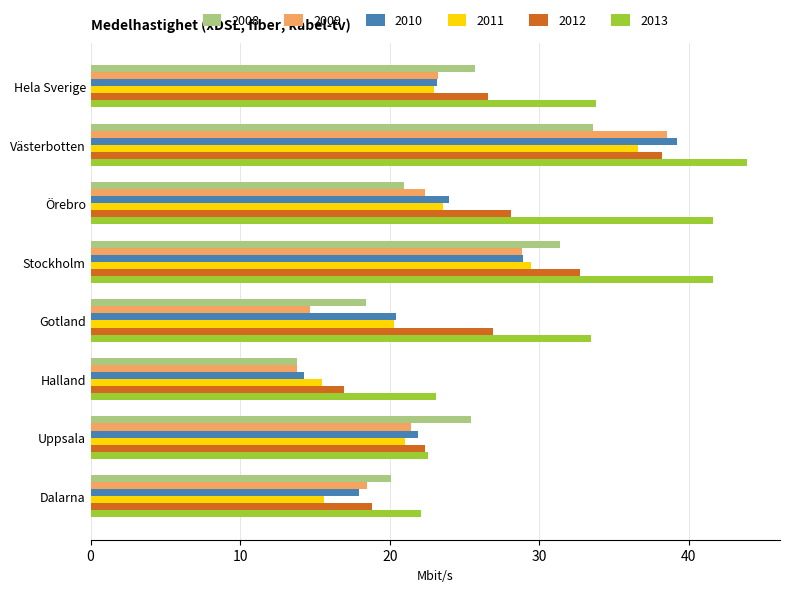

What is the difference between the maximum and second lowest values in the 2013 series?

21.3